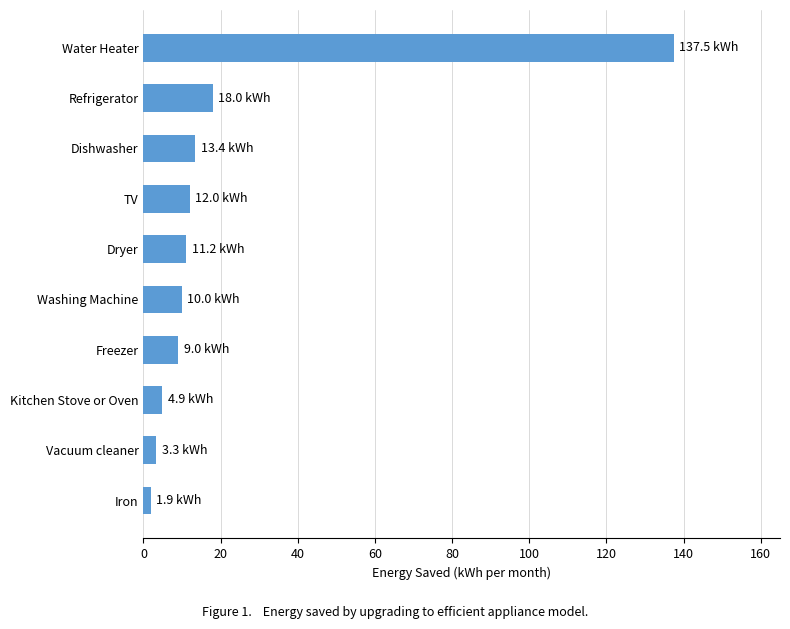

Between Water Heater and Vacuum cleaner, which is larger?

Water Heater